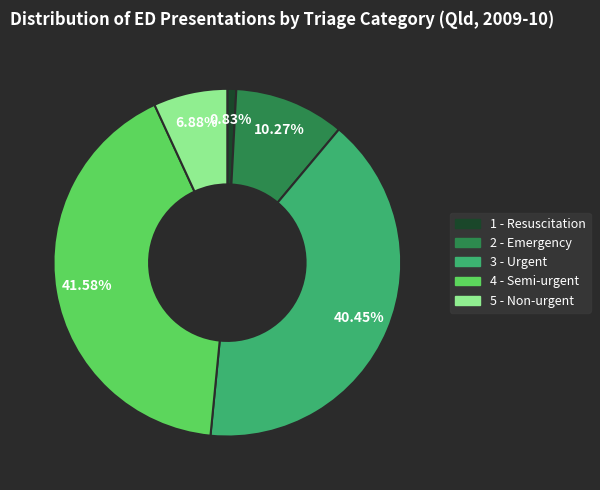

The 2 - Emergency slice represents 10% of the pie. True or false?

True